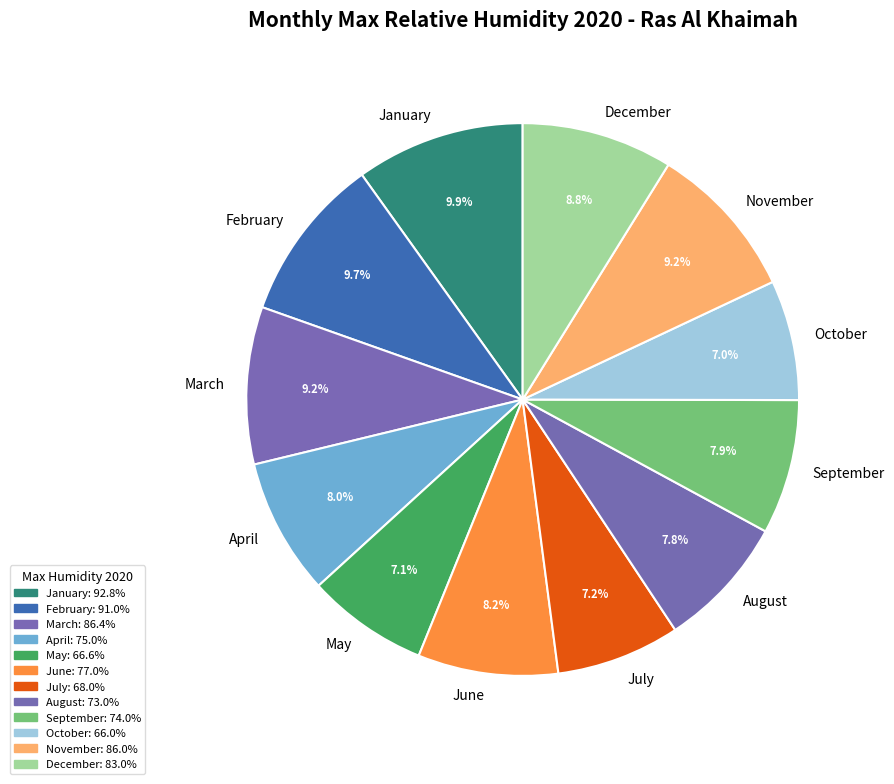

What percentage is the September slice, to the nearest percent?

8%